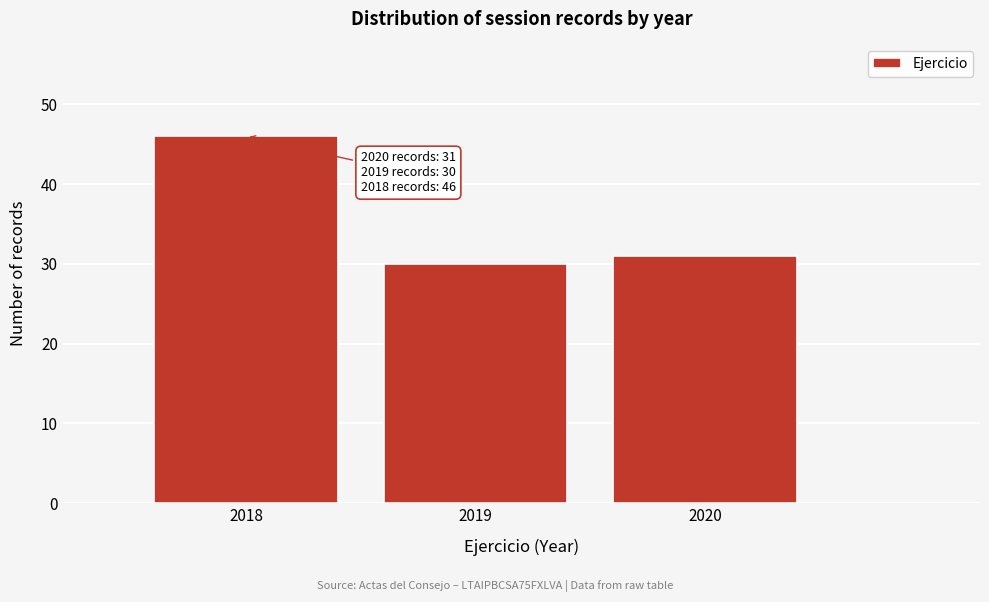

Reading right to left, what are all the values shown in this chart?

31	30	46